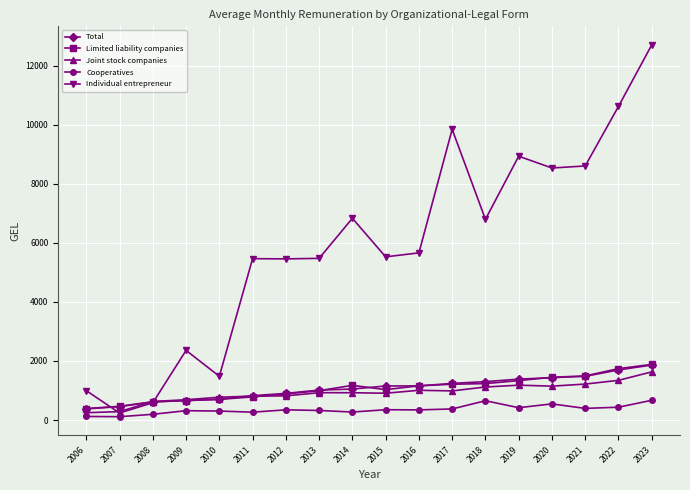

What is the value of the Joint stock companies point at the 17th from the left?

1344.2